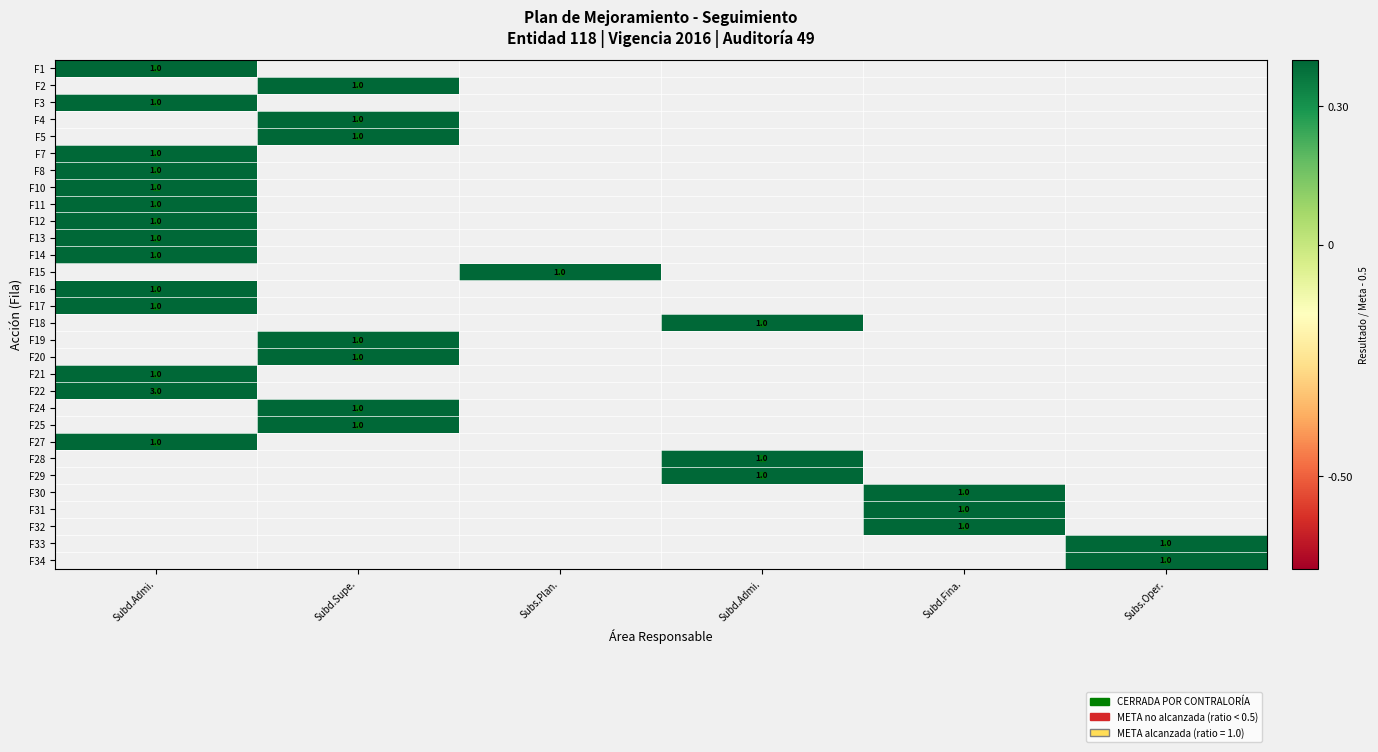

Which label corresponds to the smallest value in the chart?

Subd.Admi.